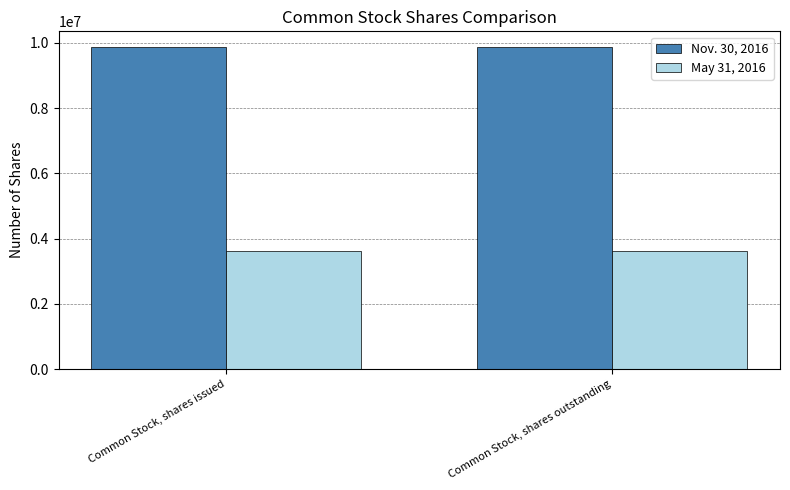

What is the sum of the Nov. 30, 2016 values at Common Stock, shares outstanding and Common Stock, shares issued?

19726000